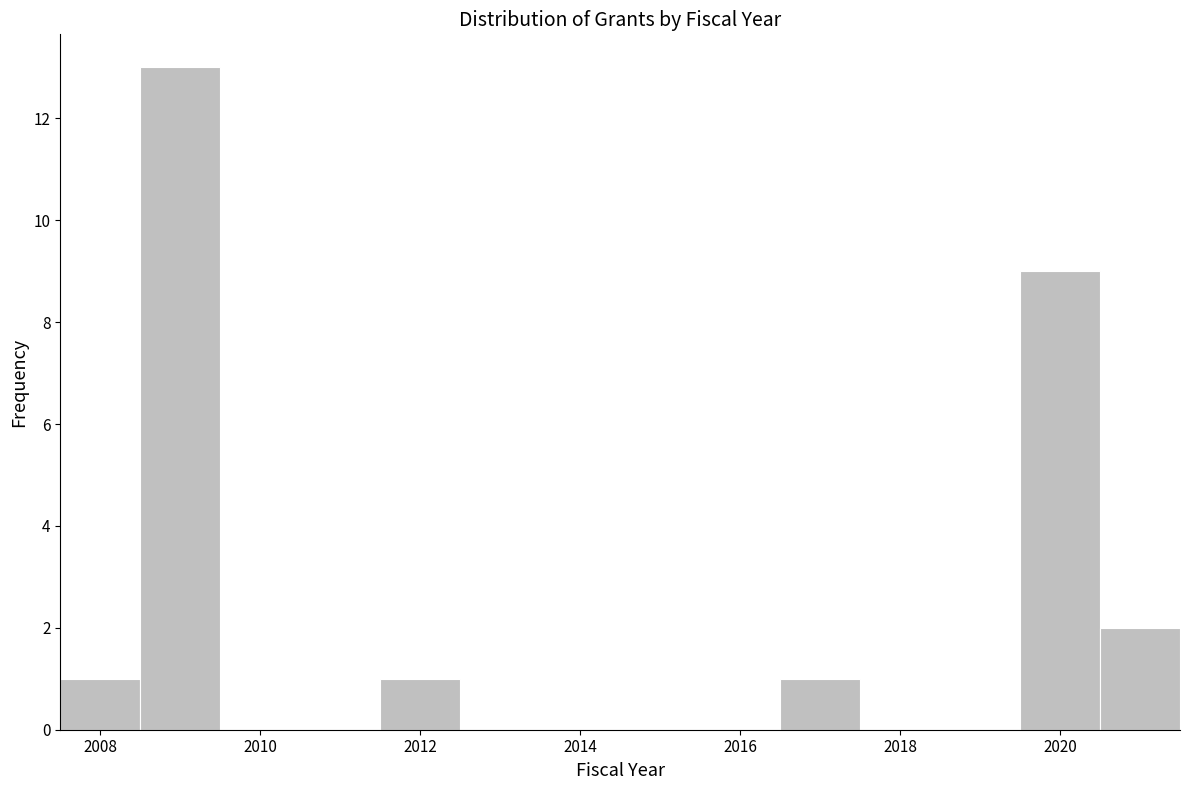

How tall is the bar that spans 2019.5 to 2020.5 on the x-axis? Neither the bar edges nor the heights are printed on the chart, so give them approximately, as read against the axes.

9